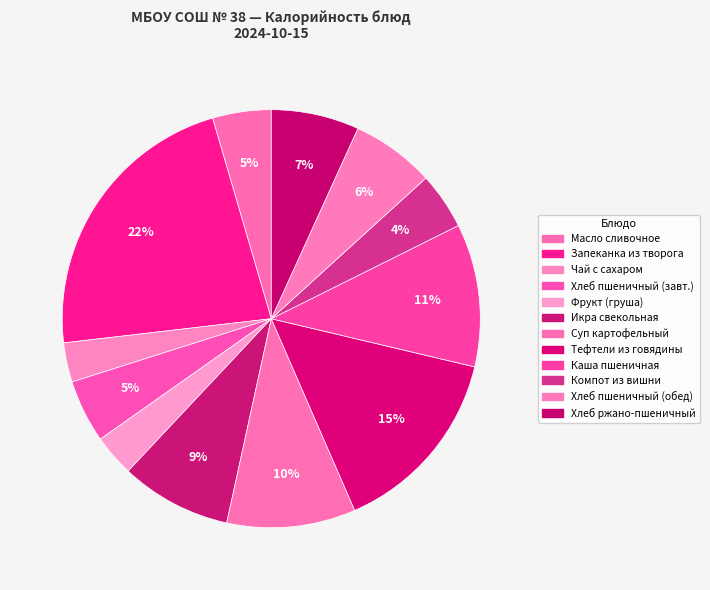

What is the smallest slice in the pie chart?

Чай с сахаром